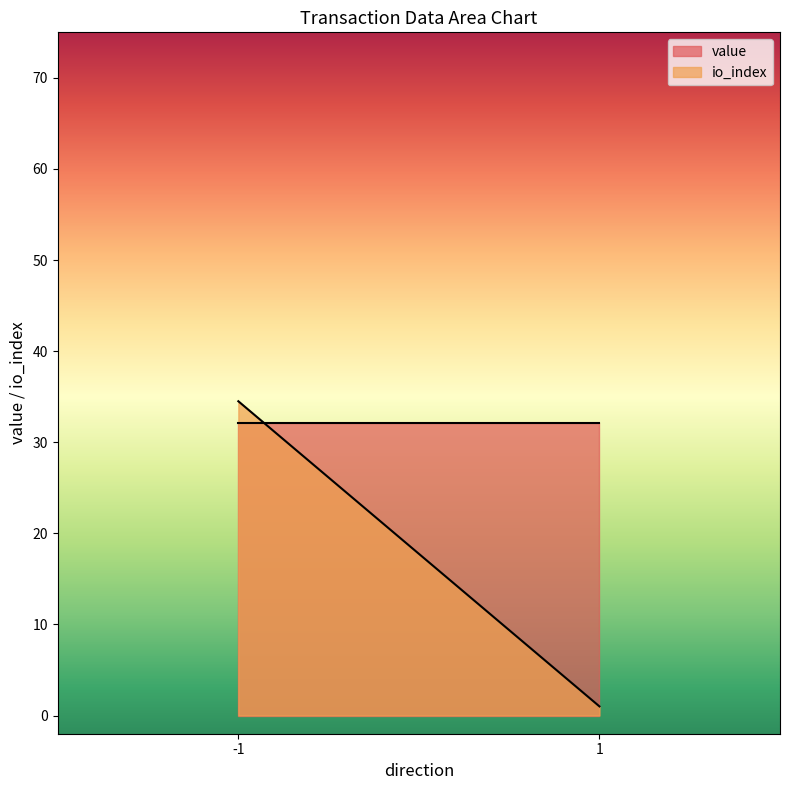

List the series in order of their overall mean, lowest first.

io_index, value